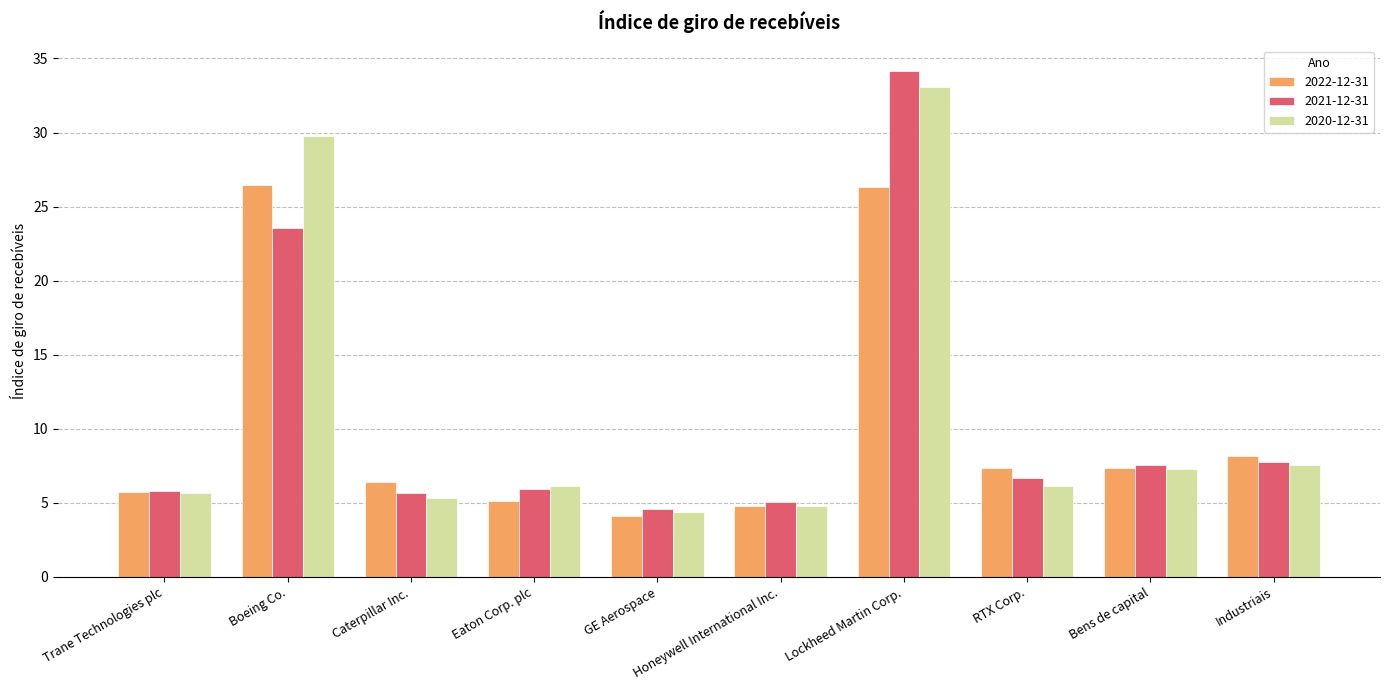

The 2022-12-31 series shows 7.4 at Bens de capital. True or false?

True